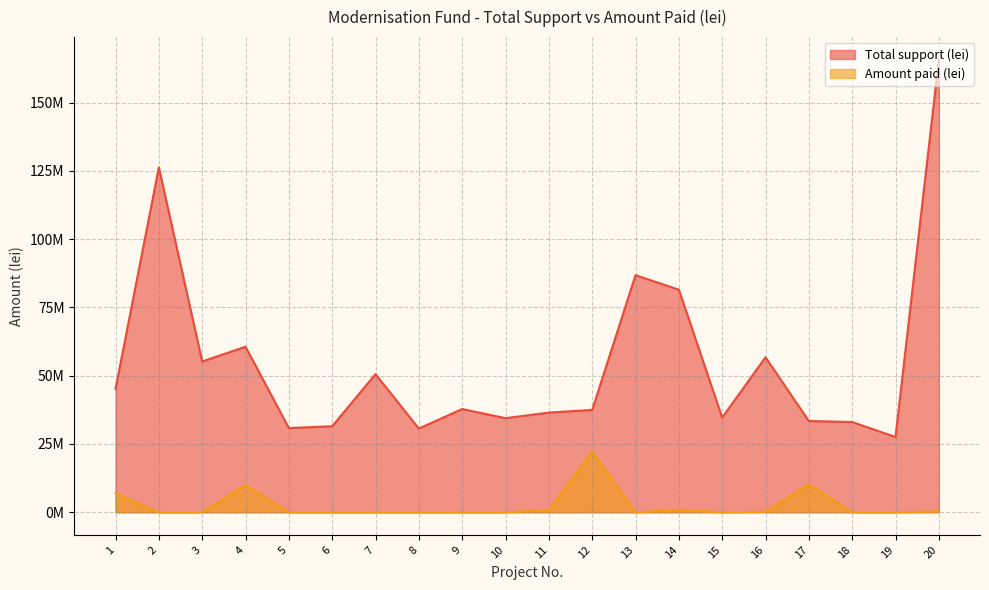

True or false: Total support (lei) has more than 0 points higher than both neighbors.

True